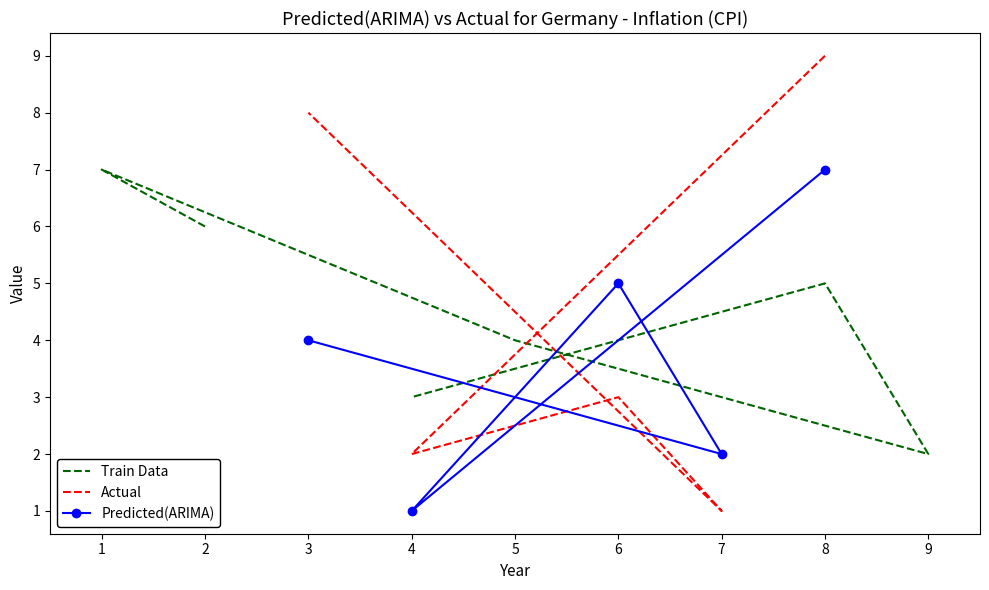

Count the number of categories in the chart.

9